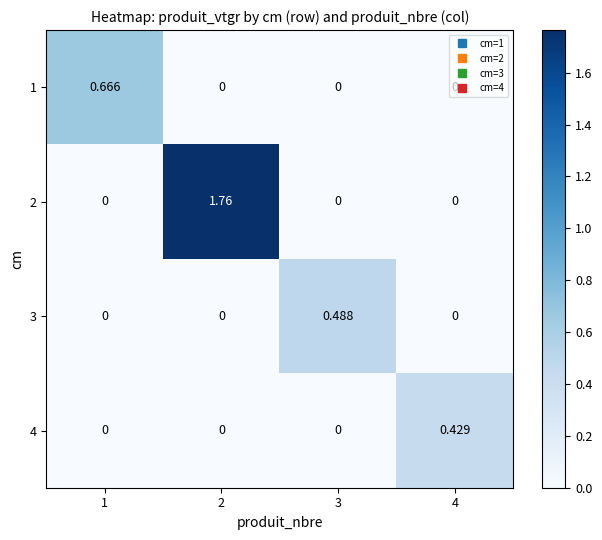

Which series has the largest total across all categories?

2